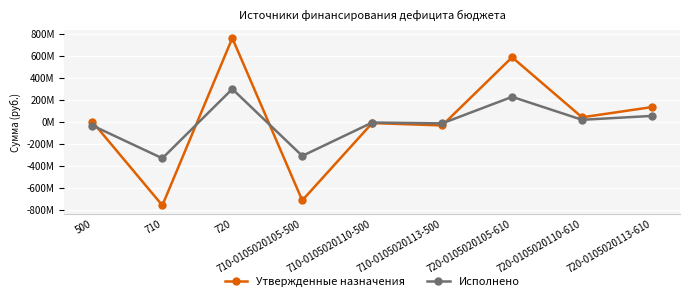

How many times do Исполнено and Утвержденные назначения cross each other?

4